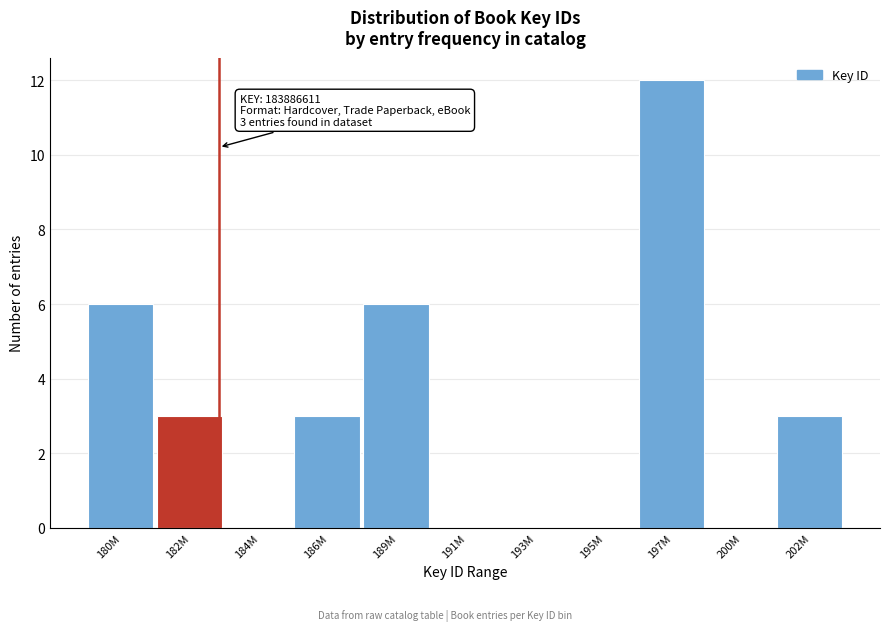

Reading right to left, extract all data points from this chart.

202M=3	200M=0	197M=12	195M=0	193M=0	191M=0	189M=6	186M=3	184M=0	182M=3	180M=6